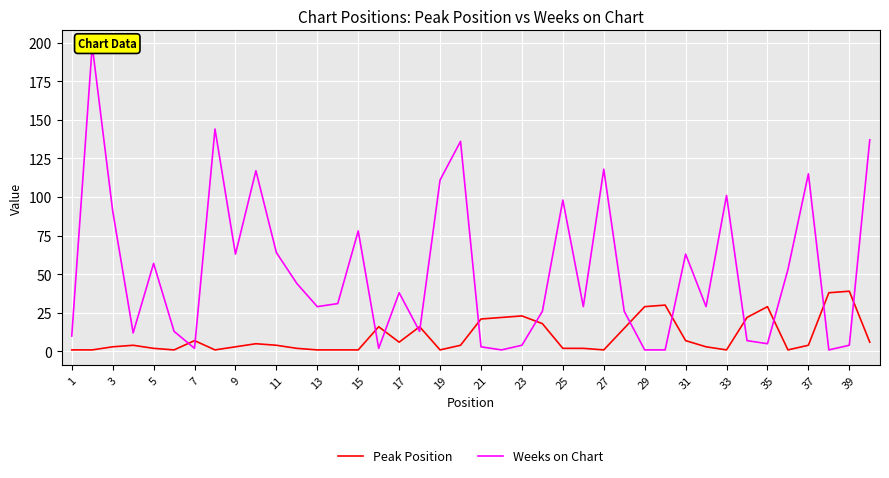

How many interior local peaks does the Peak Position series have?

9